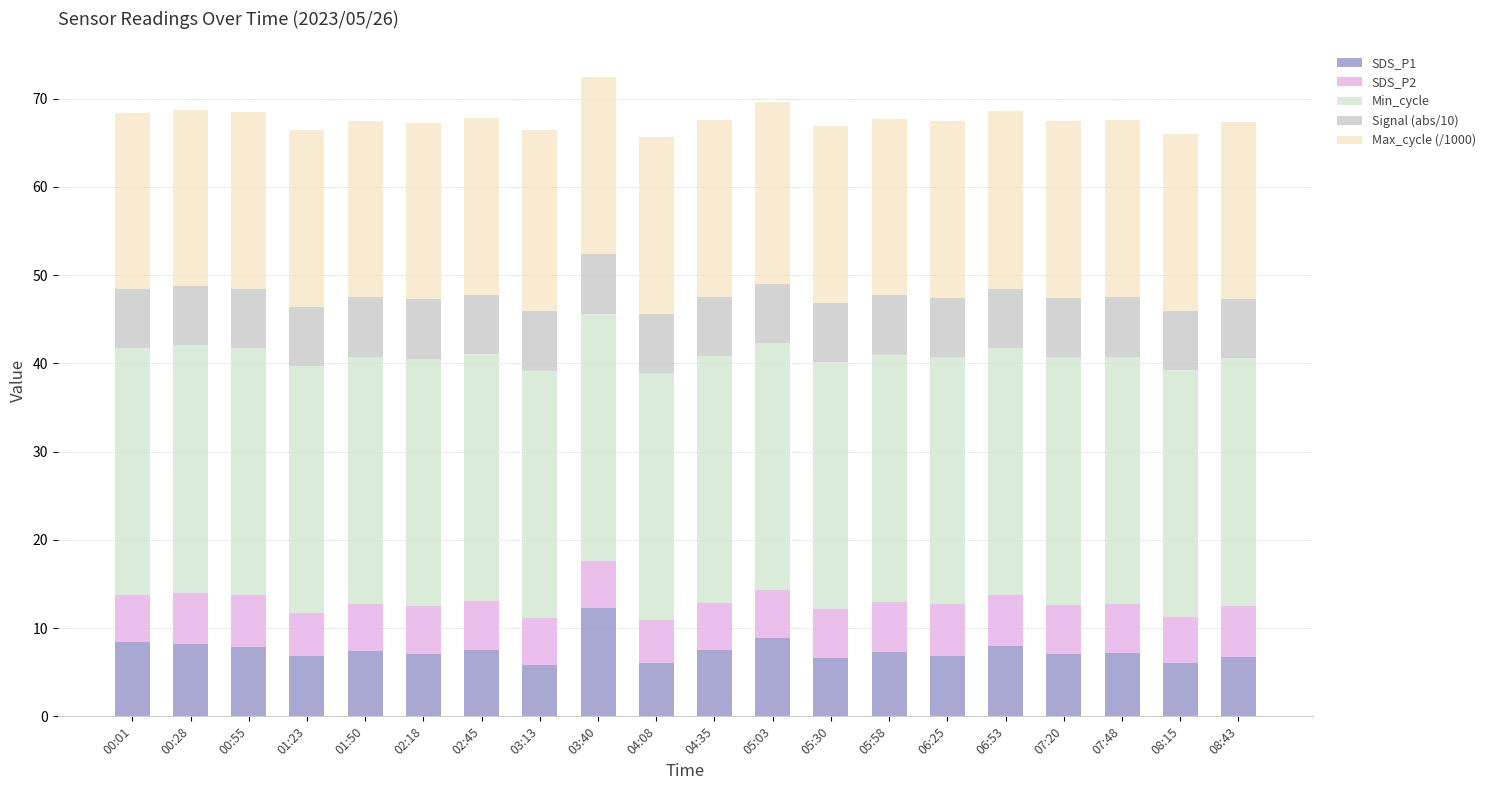

True or false: SDS_P1 has a value of 2.9 at 05:30.

False